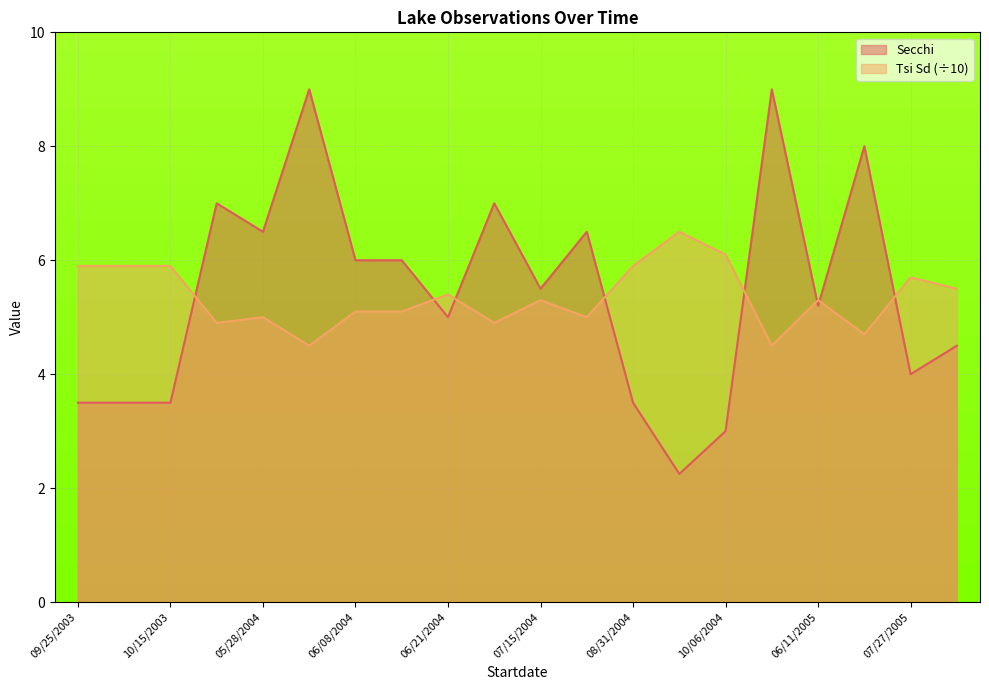

How many lines are shown in the chart?

2